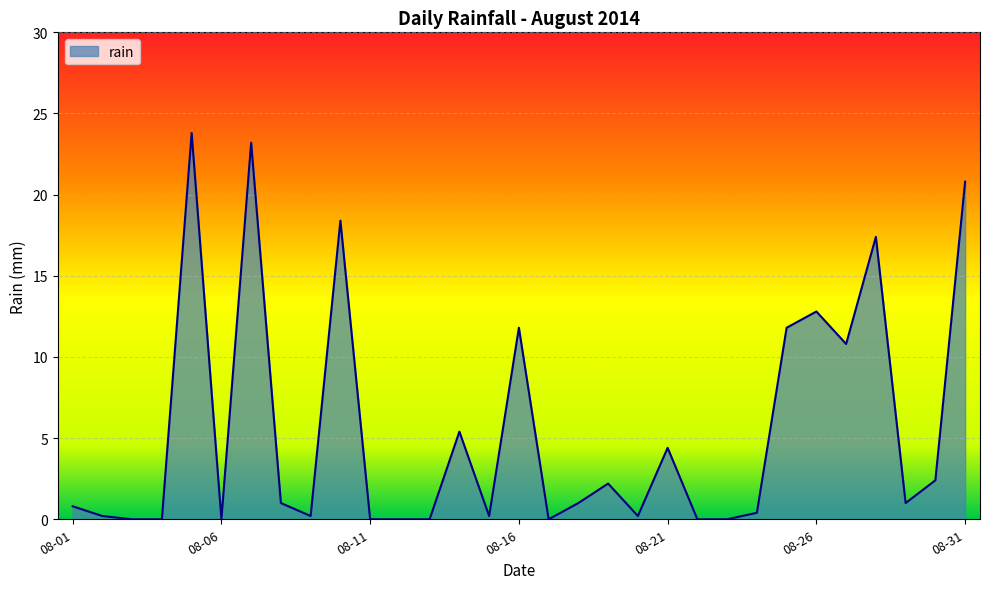

How many lines are shown in the chart?

1